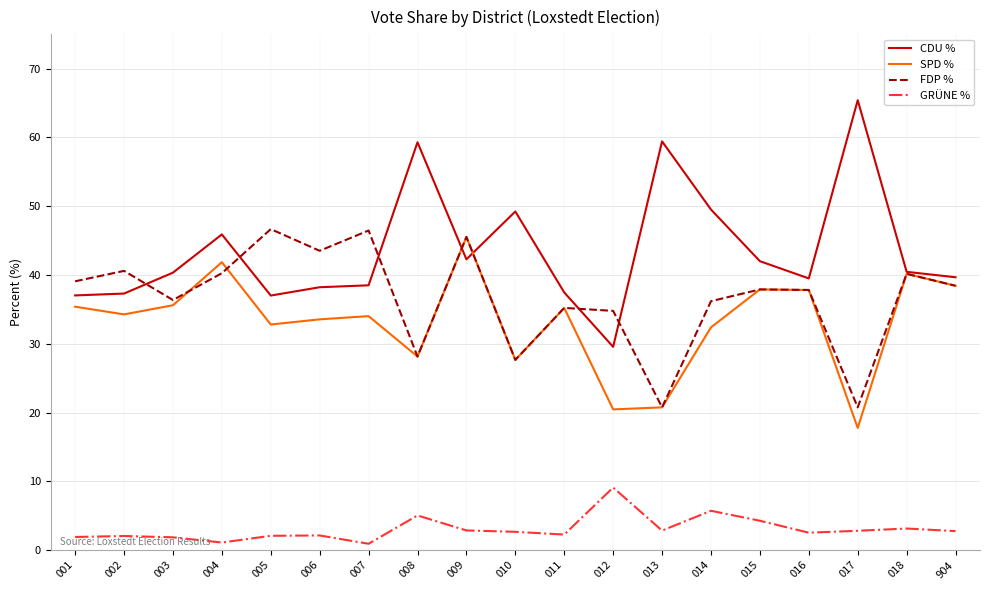

What is the maximum value shown in the chart?

65.4